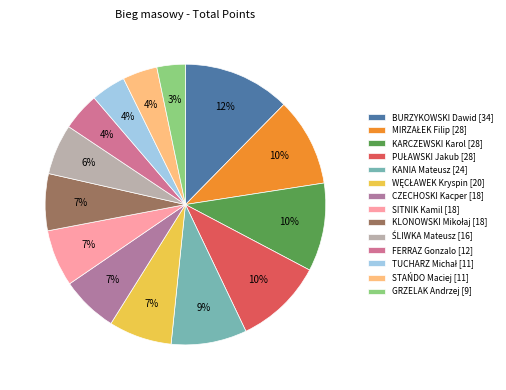

What is the total percentage of BURZYKOWSKI Dawid and KLONOWSKI Mikołaj?

18.9%